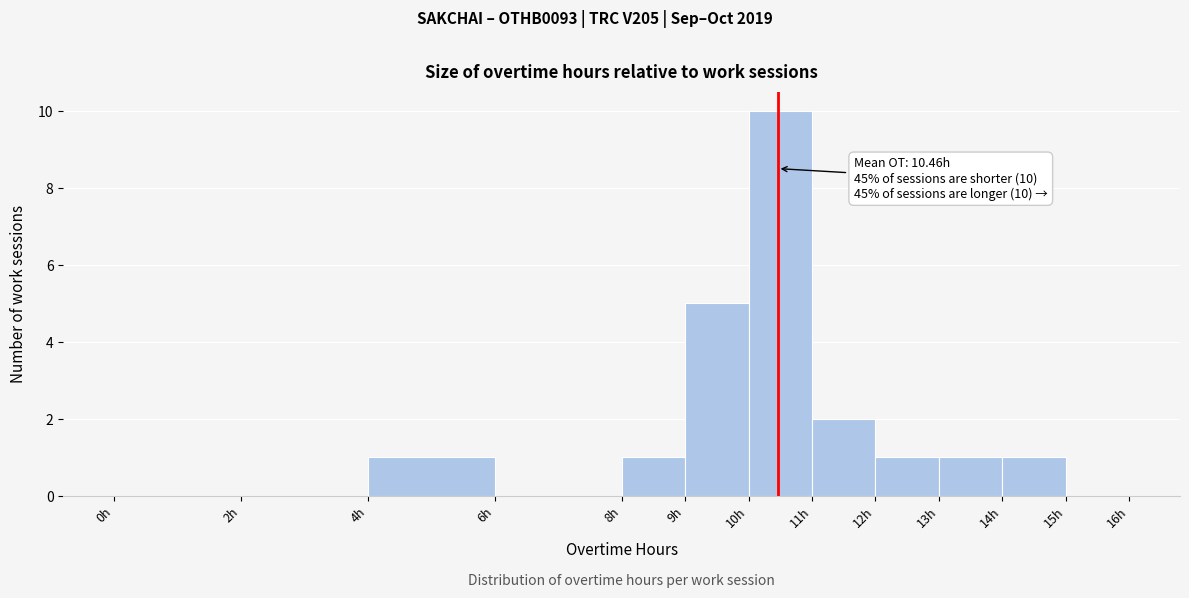

Which range on the x-axis has the tallest bar?

10 to 11